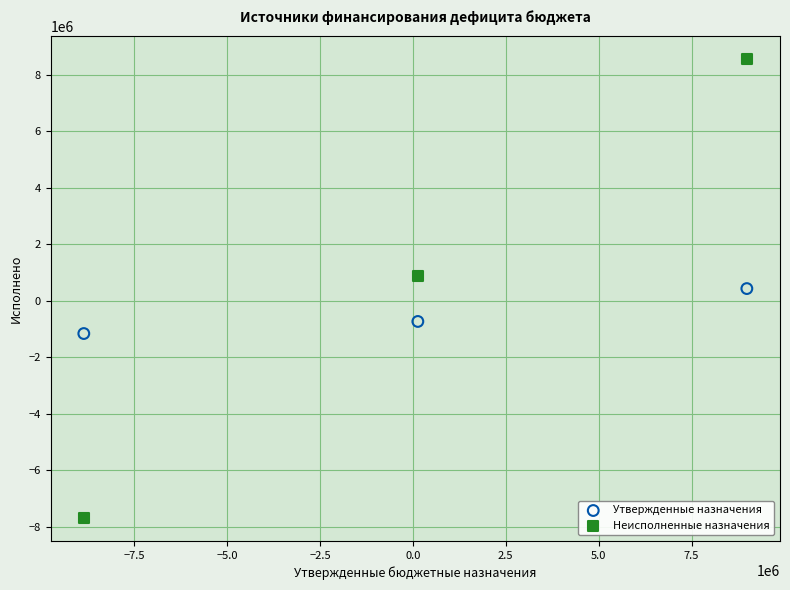

What are all the series names shown in the legend?

Утвержденные назначения, Неисполненные назначения